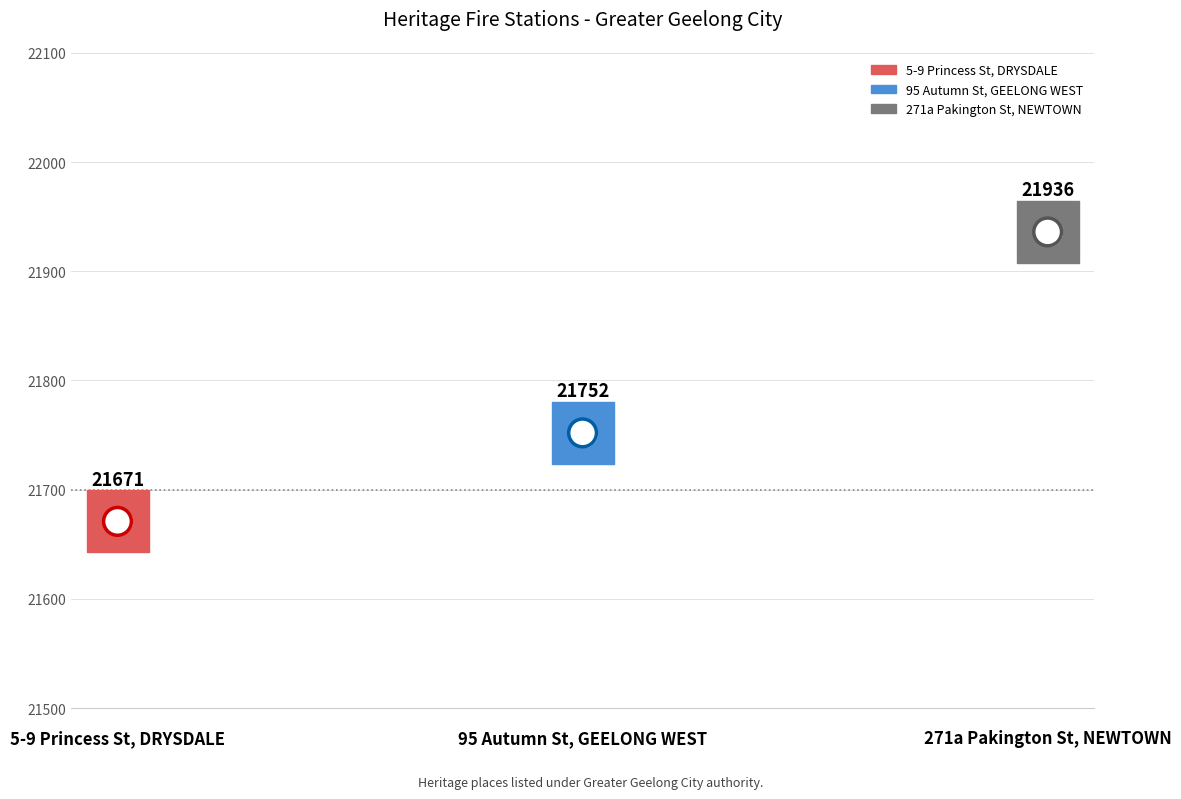

What is the change in value from 95 Autumn St, GEELONG WEST to 271a Pakington St, NEWTOWN?

+184